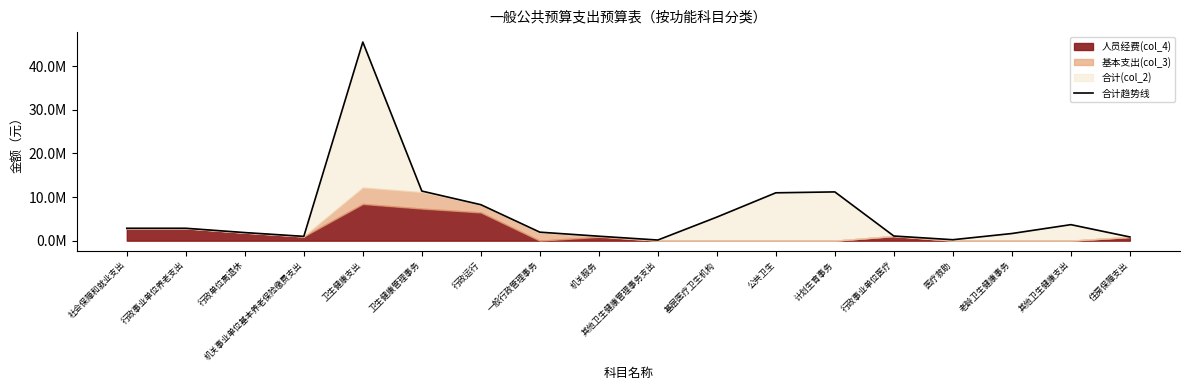

What is the approximate value at 行政事业单位养老支出?

2842762.9